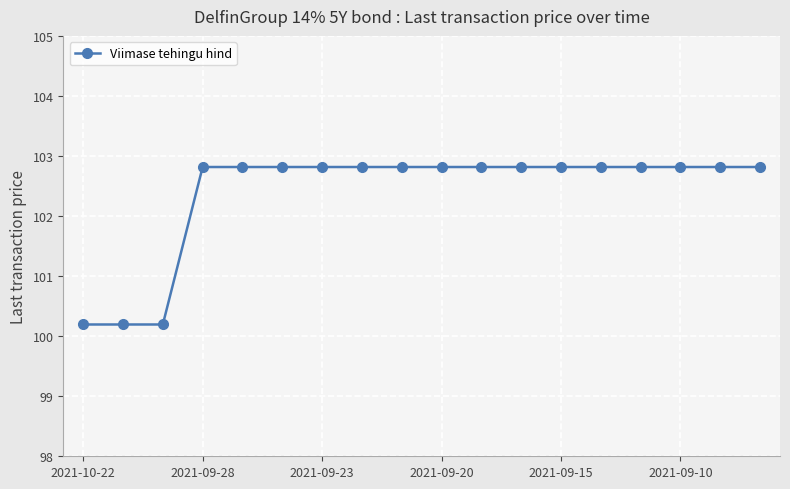

What is the average value?

102.4